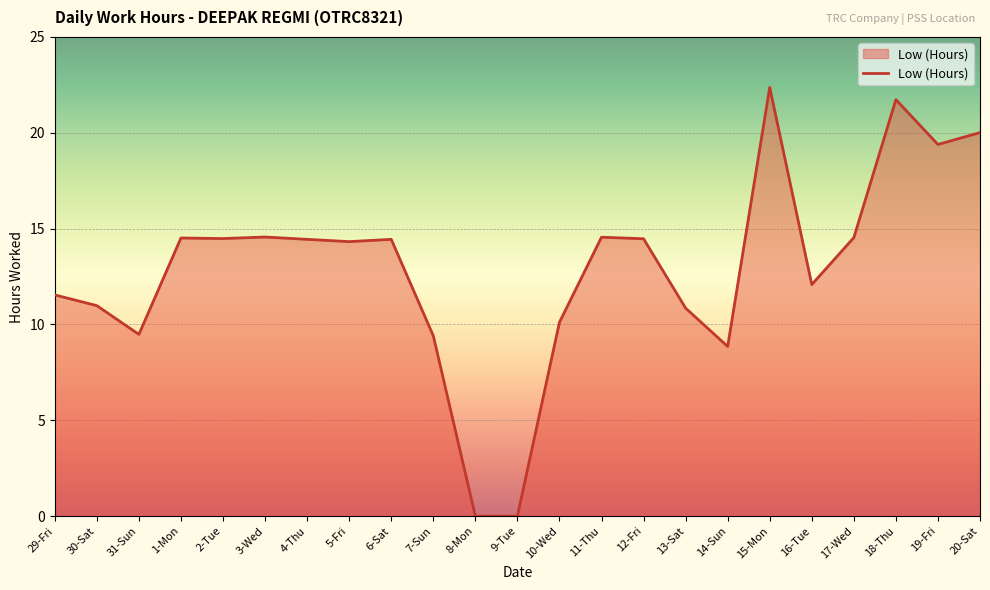

At which category does the chart reach its peak across all series?

15-Mon